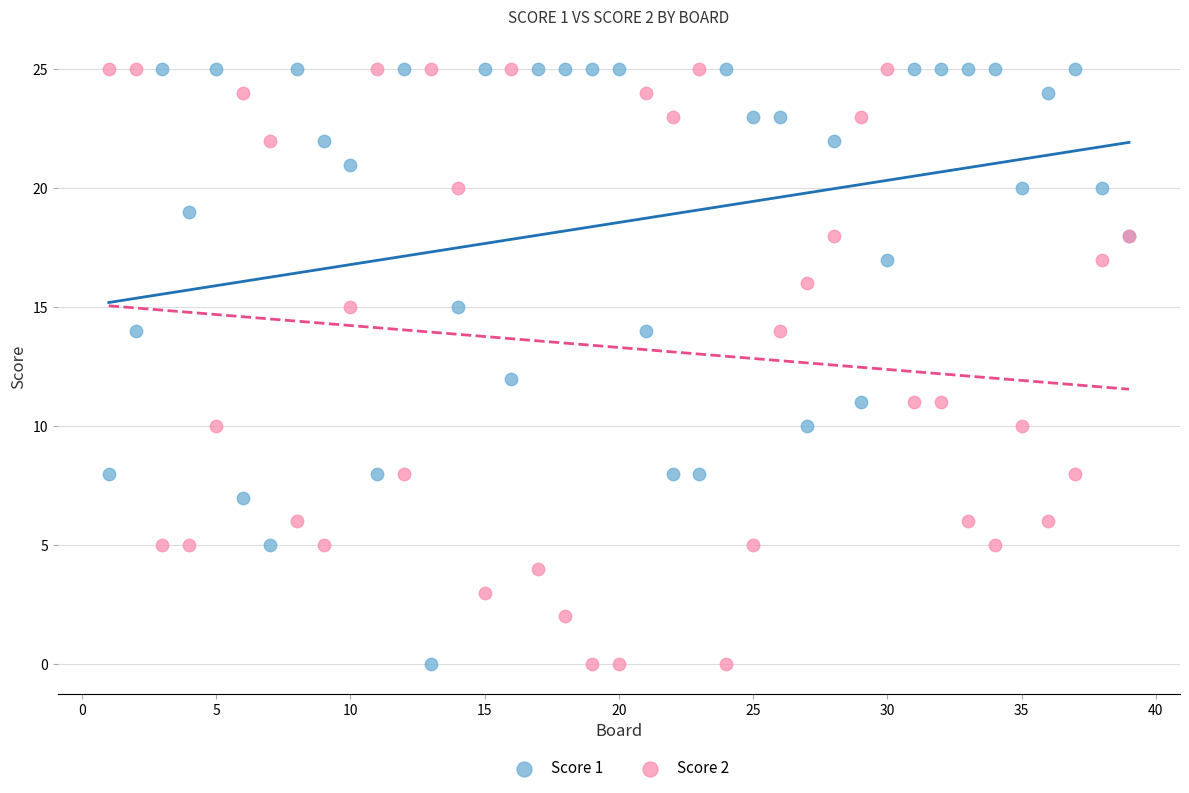

What is the X range (max minus min) for the scatter plot?

38